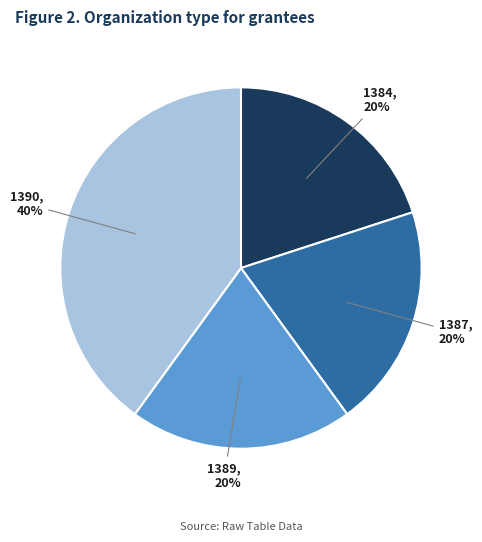

Is there any slice that represents more than half of the pie?

No